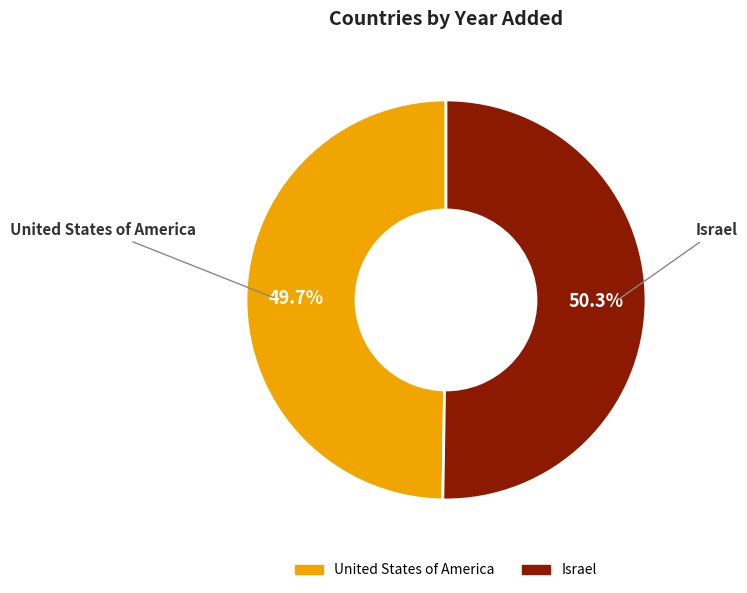

To the nearest percent, what portion does United States of America represent?

50%